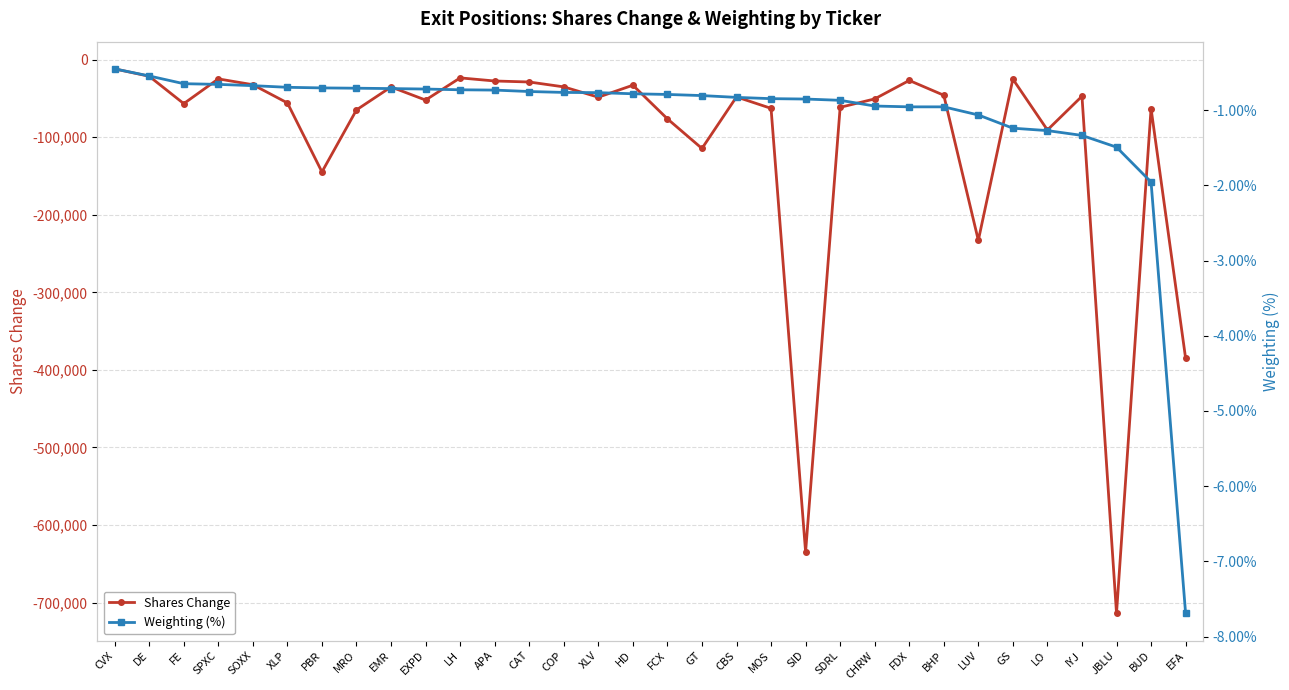

Which series has the largest range (max minus min)?

Shares Change